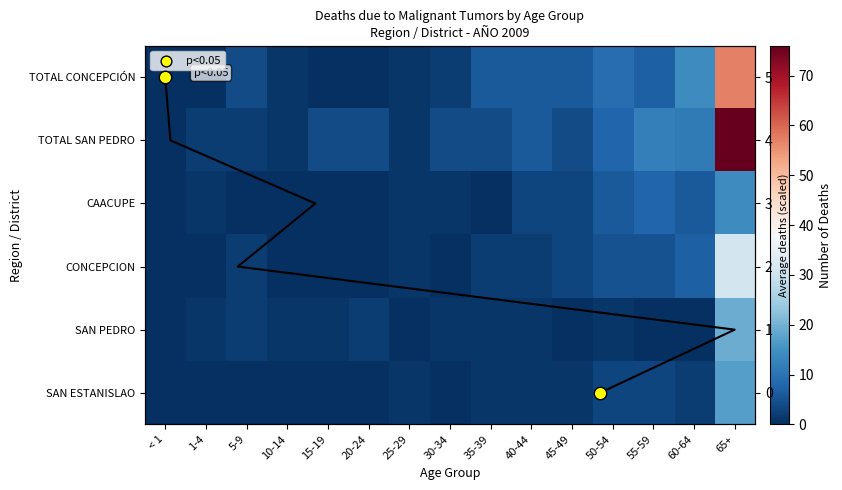

What is the total value across all series at 55-59?

35